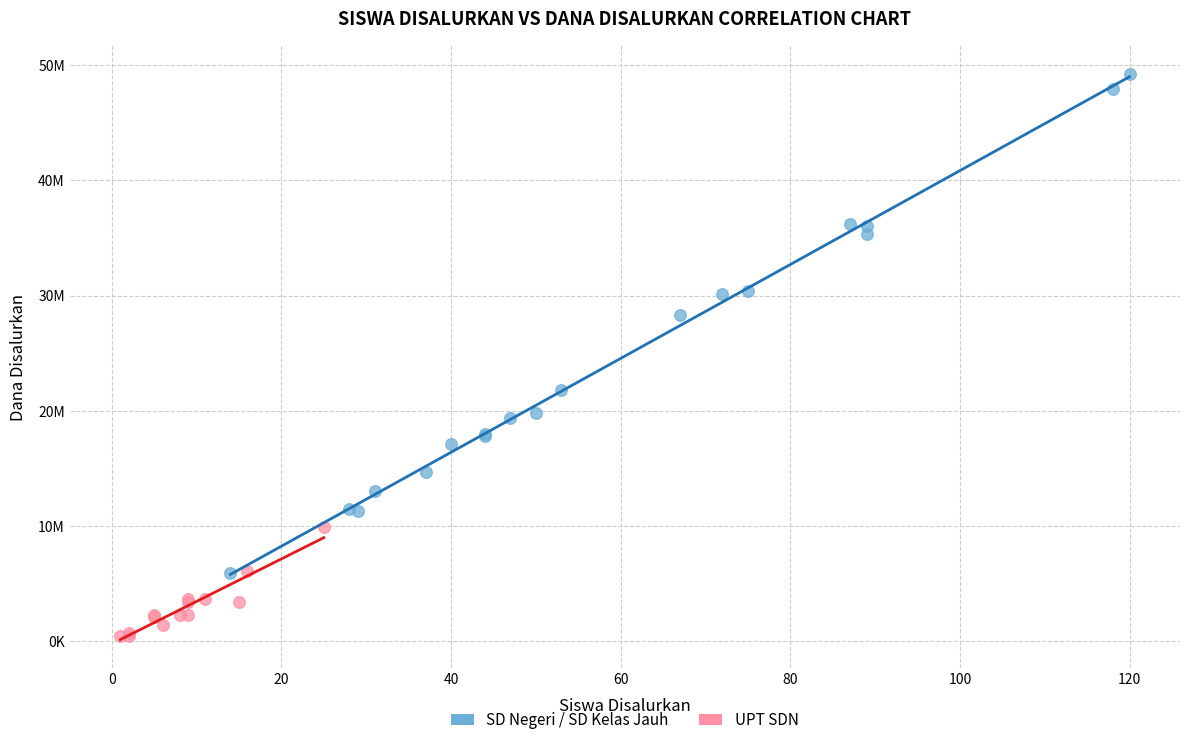

Which series has the widest spread of Y values?

SD Negeri / SD Kelas Jauh